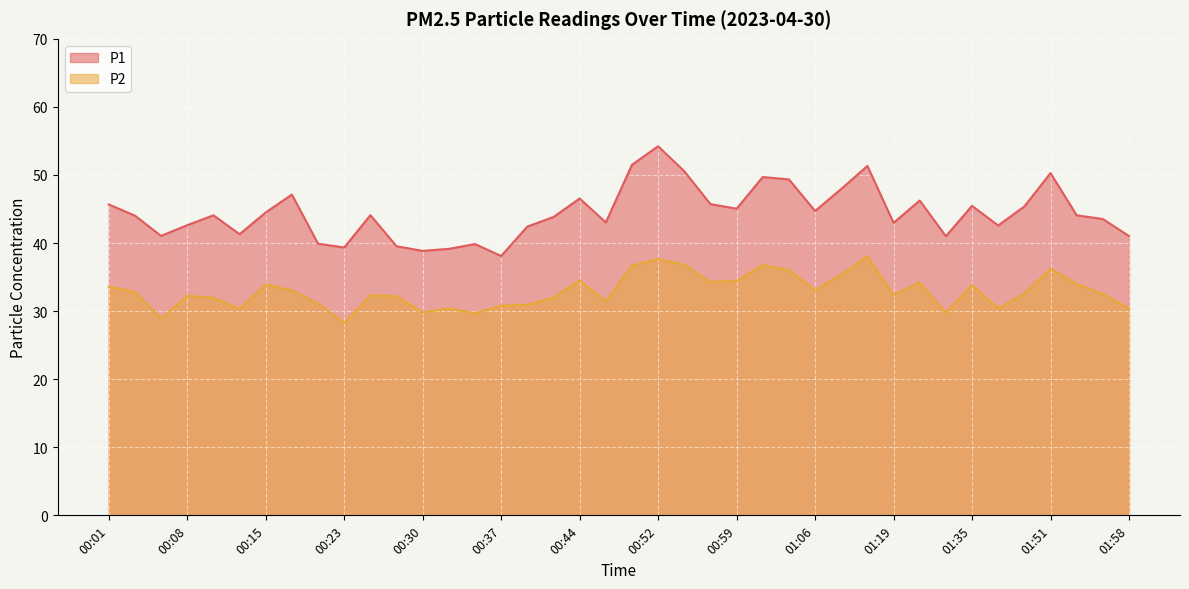

True or false: P1 and P2 intersect in this chart.

False